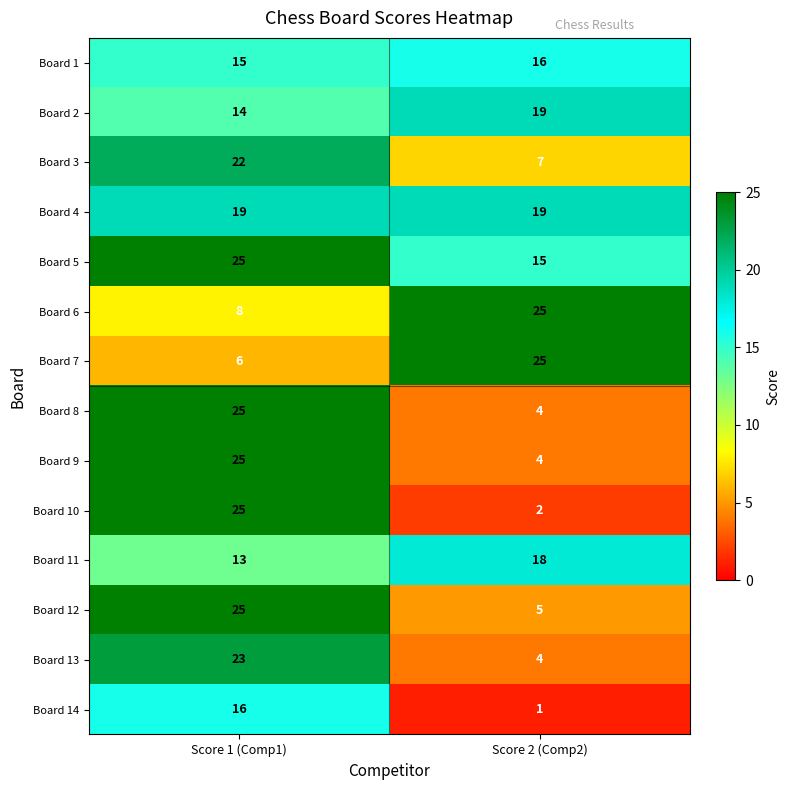

What is the spread (max minus min) of values at Score 2 (Comp2)?

24